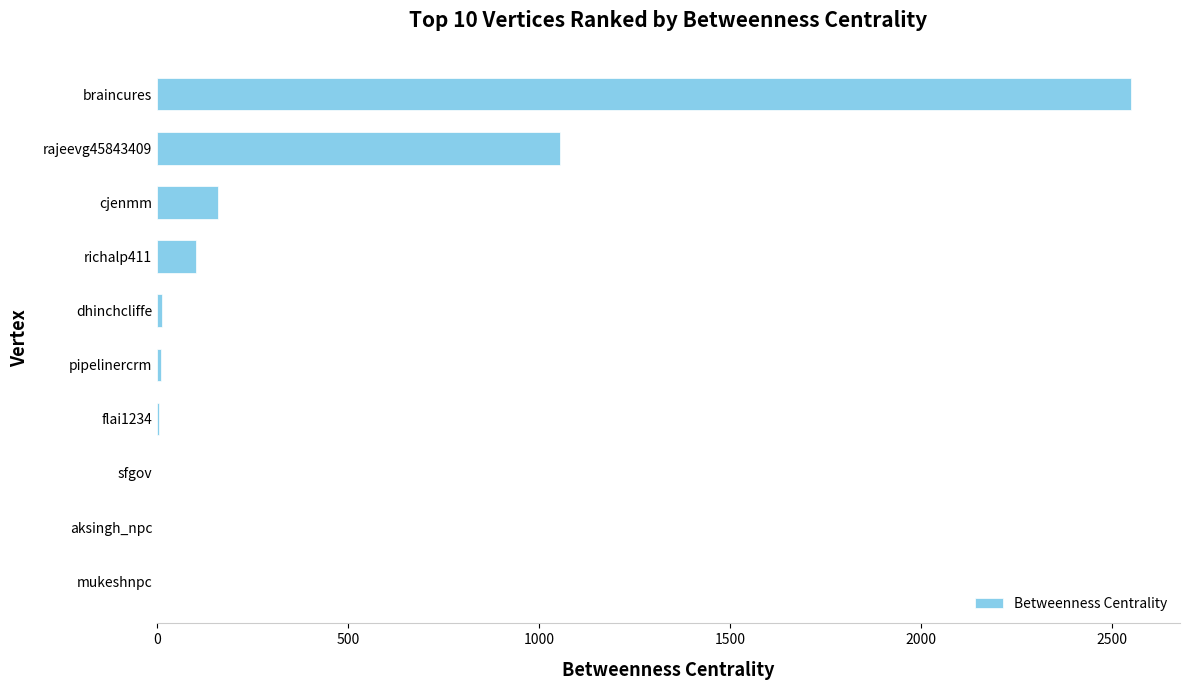

Where is the data nearest to the value 1275?

rajeevg45843409